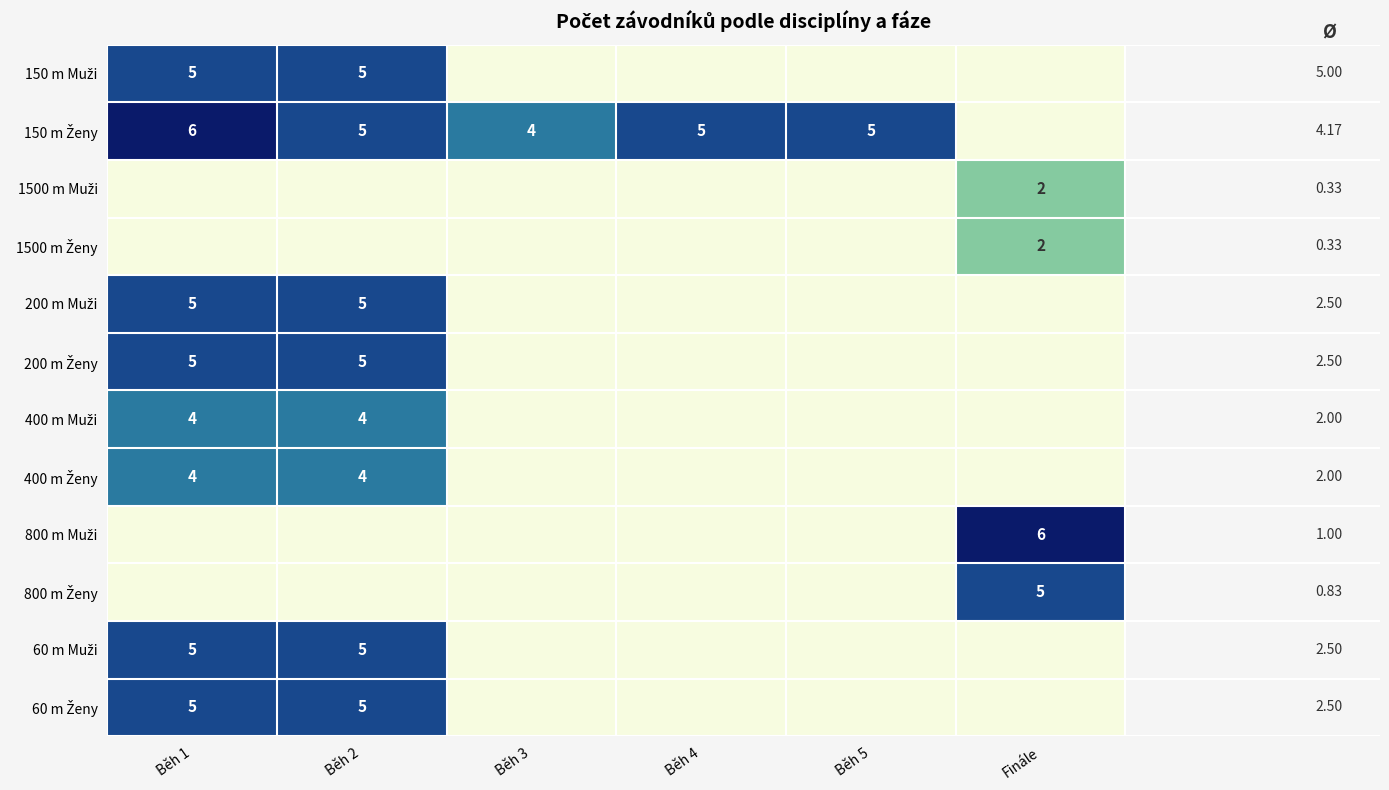

What is the approximate value of 60 m Ženy at Běh 2?

5